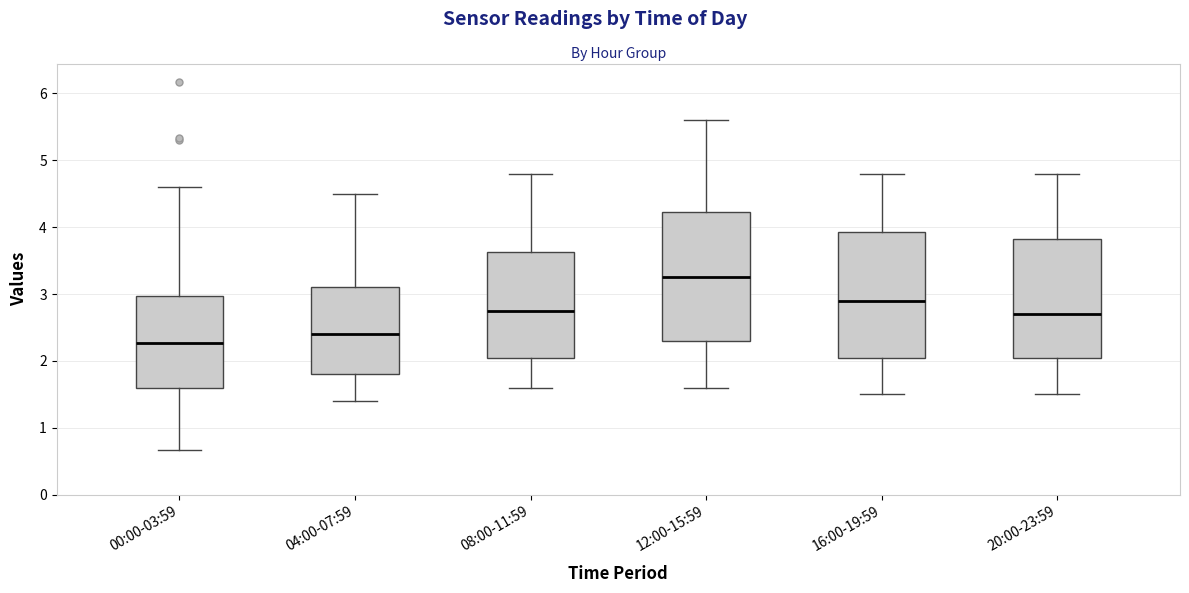

Where does the upper whisker of the box for 20:00-23:59 end on the y-axis? The values are not printed on the chart, so give them approximately, as read against the axis.

4.8